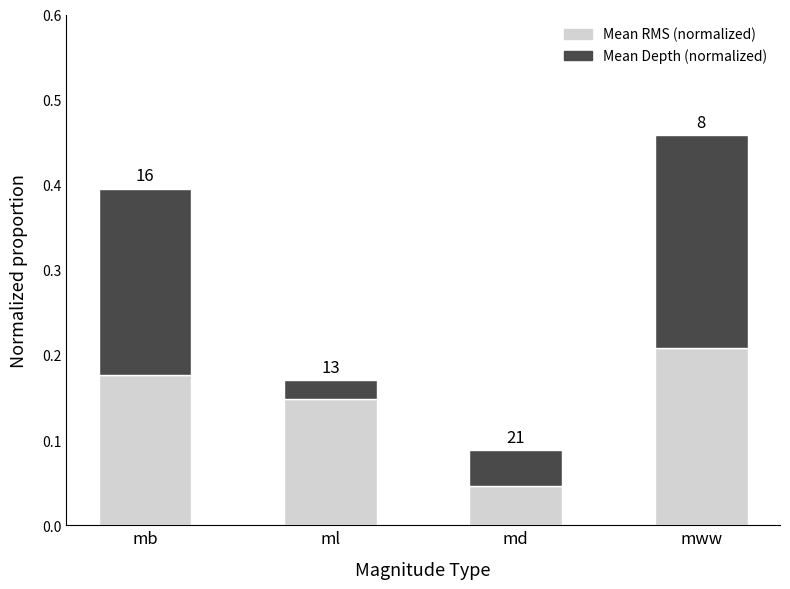

What position from the left is mb?

1